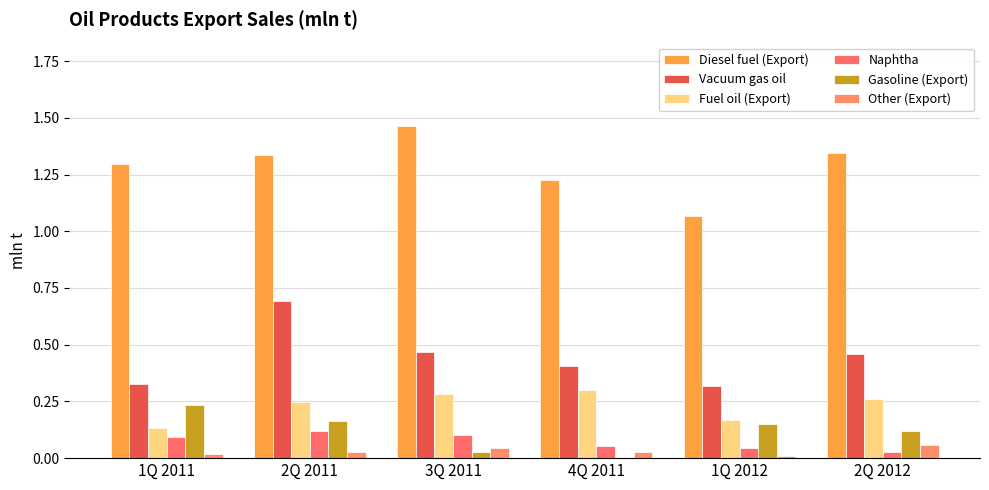

At how many categories does at least one series exceed 0?

6